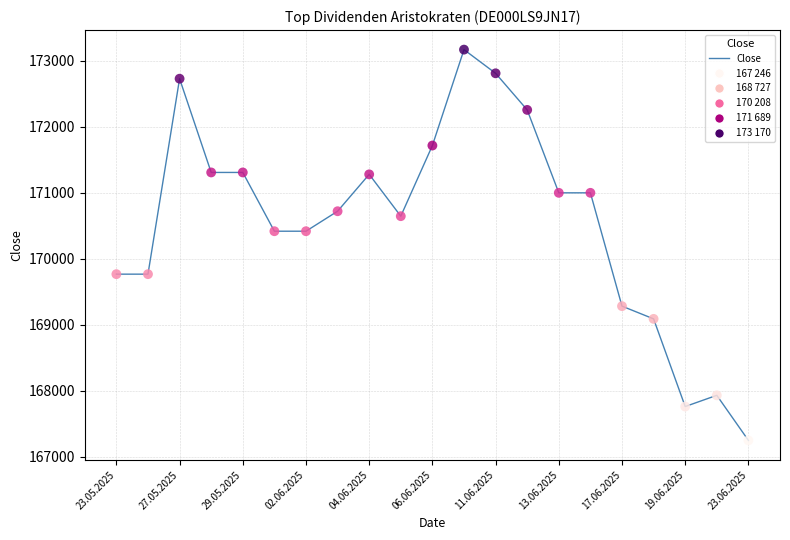

What is the greatest value displayed?

173170